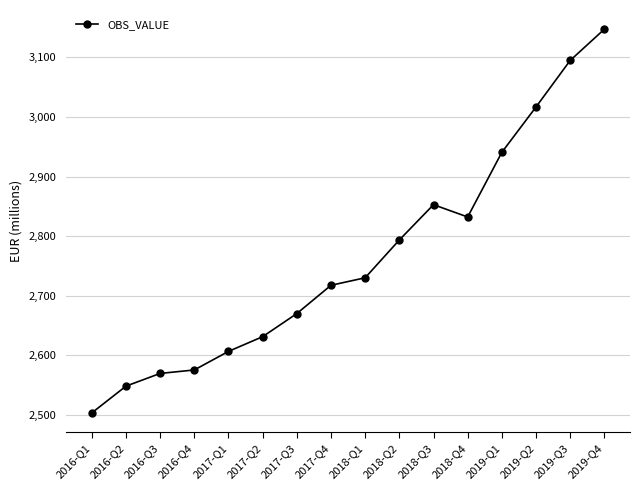

Between 2016-Q3 and 2019-Q4, which is larger?

2019-Q4